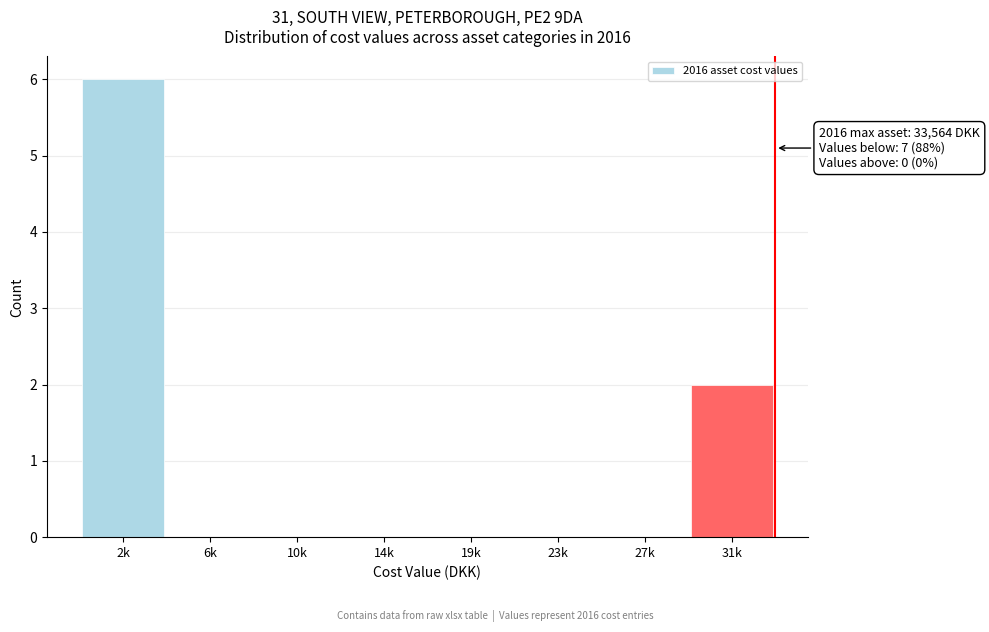

Reading left to right, what are all the values shown in this chart?

2k=6	6k=0	10k=0	14k=0	19k=0	23k=0	27k=0	31k=2